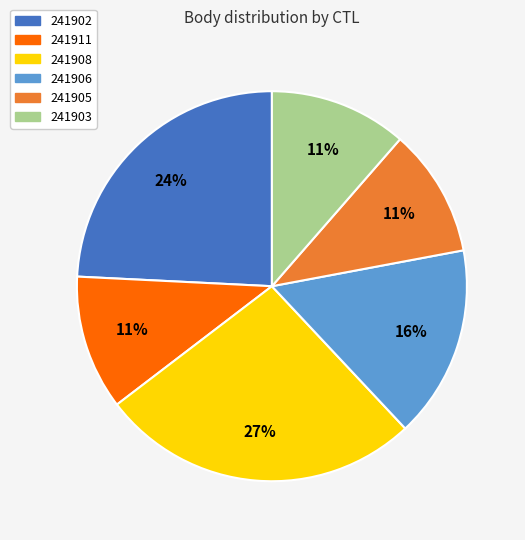

Which has a higher value, 241908 or 241903?

241908